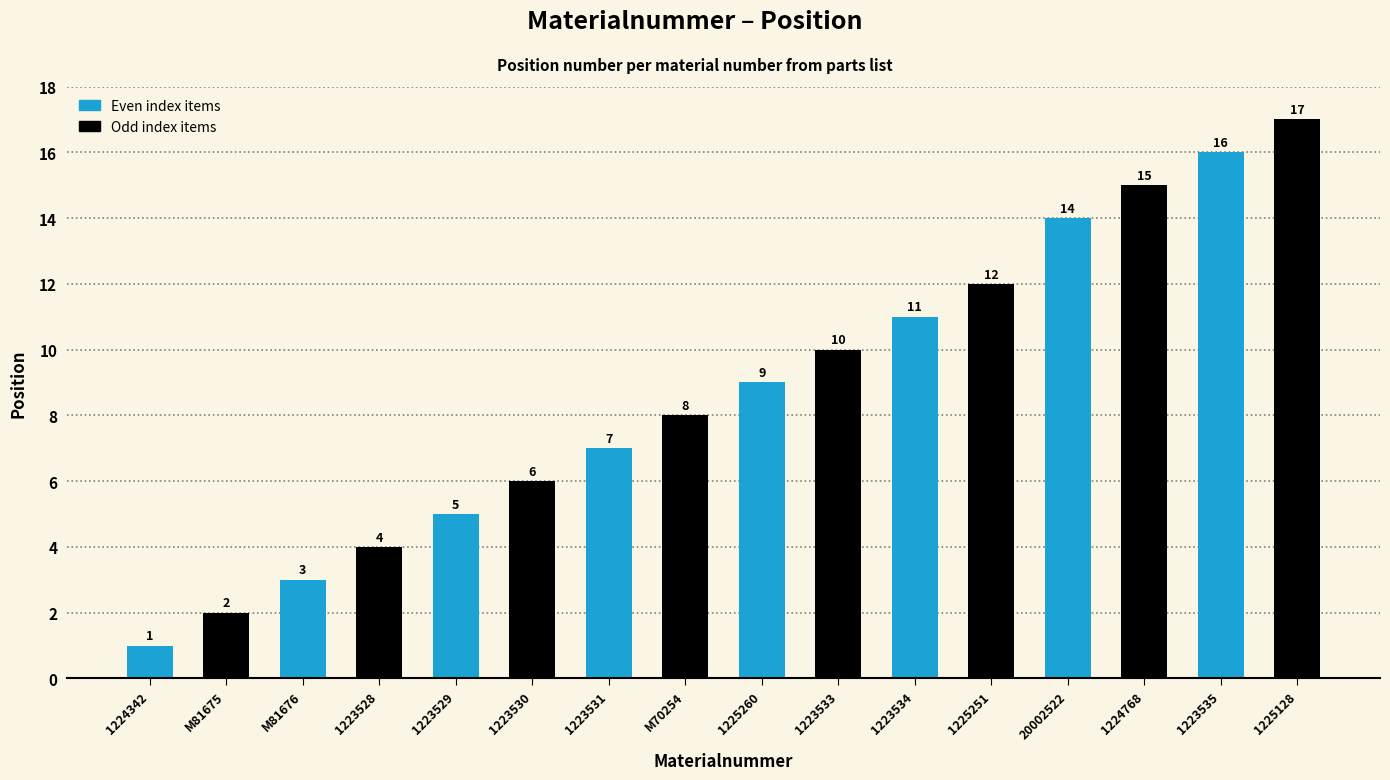

Reading left to right, extract all data points from this chart.

1224342=1	M81675=2	M81676=3	1223528=4	1223529=5	1223530=6	1223531=7	M70254=8	1225260=9	1223533=10	1223534=11	1225251=12	20002522=14	1224768=15	1223535=16	1225128=17